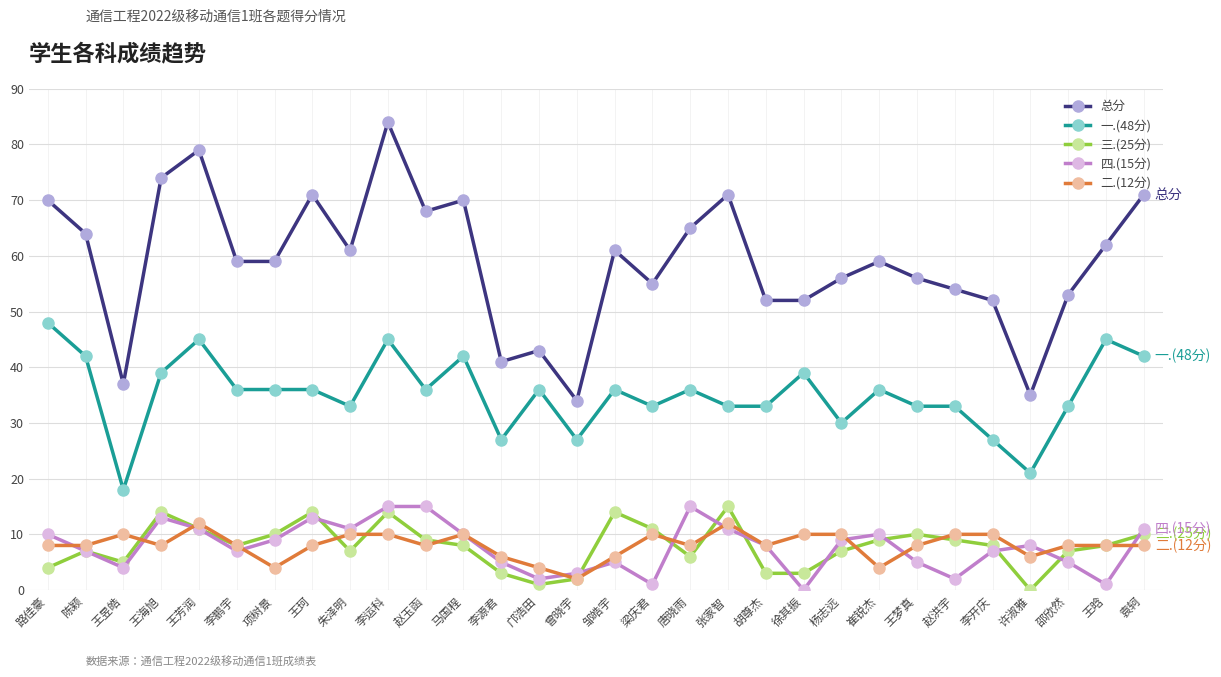

At which category does 一.(48分) reach its first local valley?

王昱皓